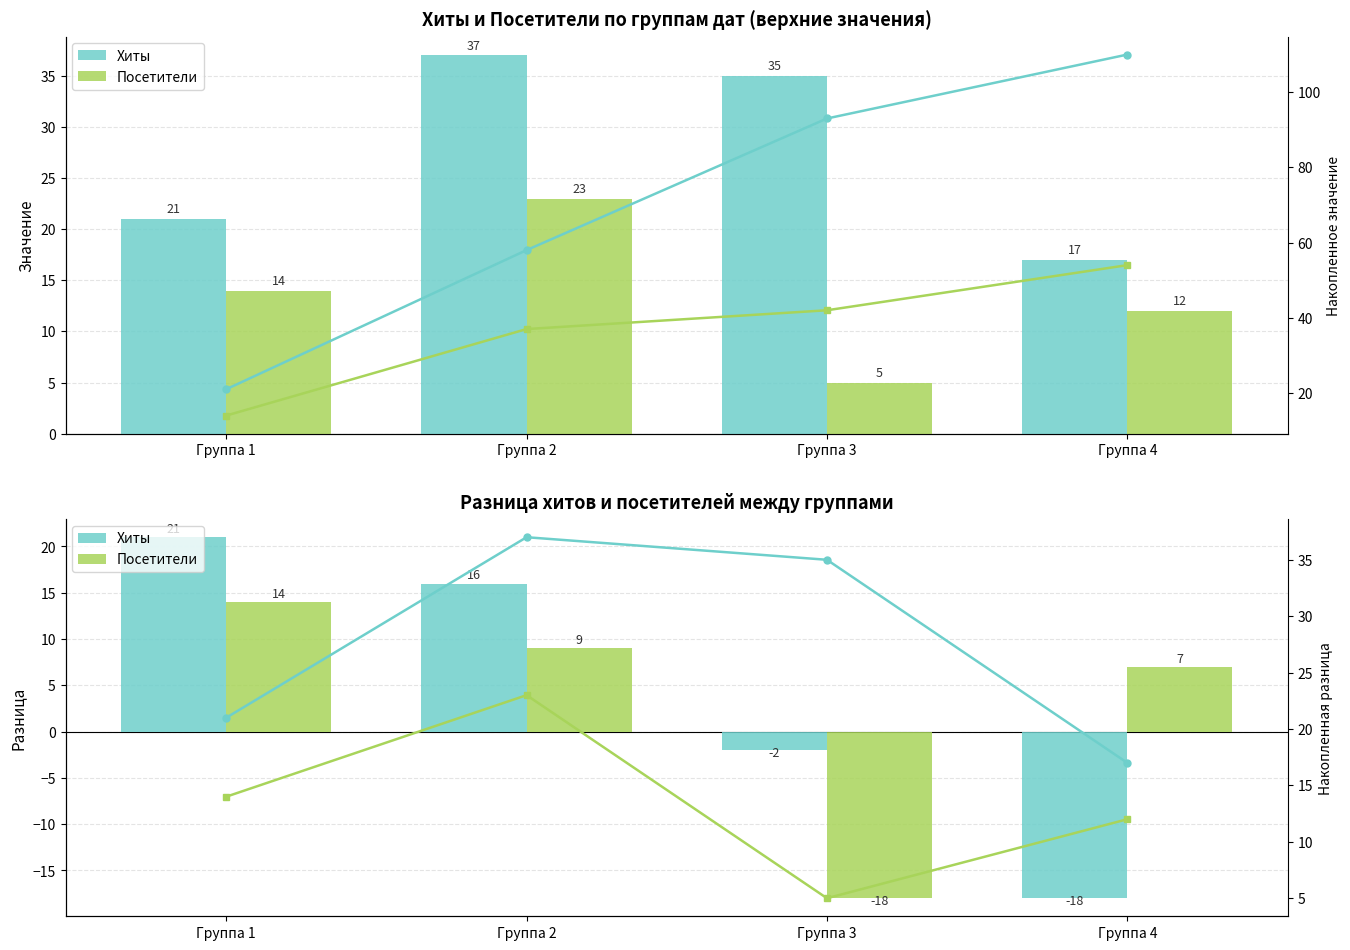

Reading left to right, transcribe all the data shown in this chart.

Хиты: Группа 1=21	Группа 2=16	Группа 3=-2	Группа 4=-18
Посетители: Группа 1=14	Группа 2=9	Группа 3=-18	Группа 4=7
Накопленные хиты: Группа 1=21	Группа 2=58	Группа 3=93	Группа 4=110
Накопленные посетители: Группа 1=14	Группа 2=37	Группа 3=42	Группа 4=54
Накопл. разница хитов: Группа 1=21	Группа 2=37	Группа 3=35	Группа 4=17
Накопл. разница посетителей: Группа 1=14	Группа 2=23	Группа 3=5	Группа 4=12